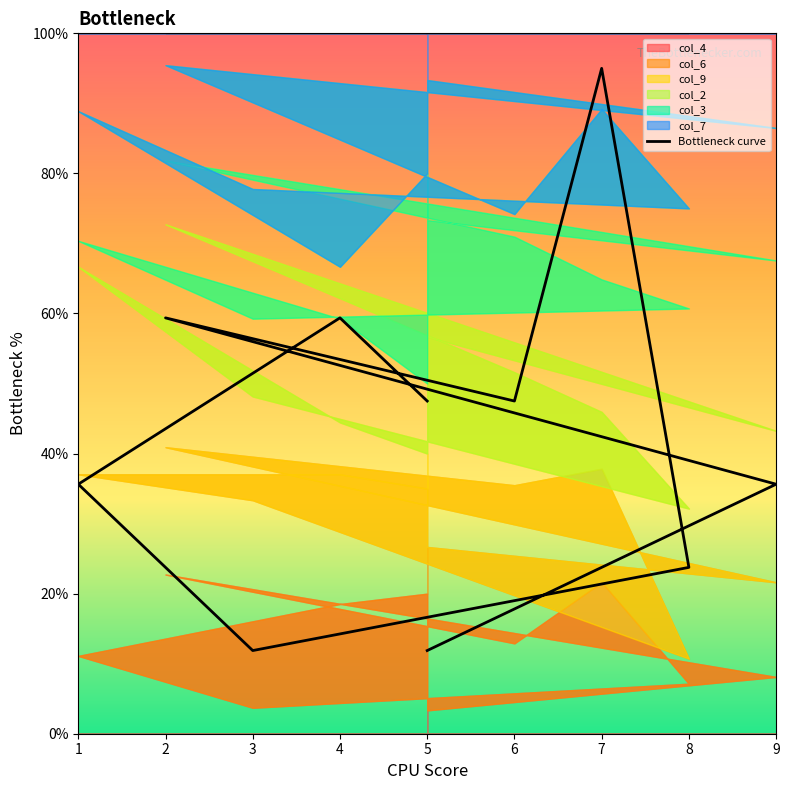

True or false: the data has more than 2 interior local peaks.

True